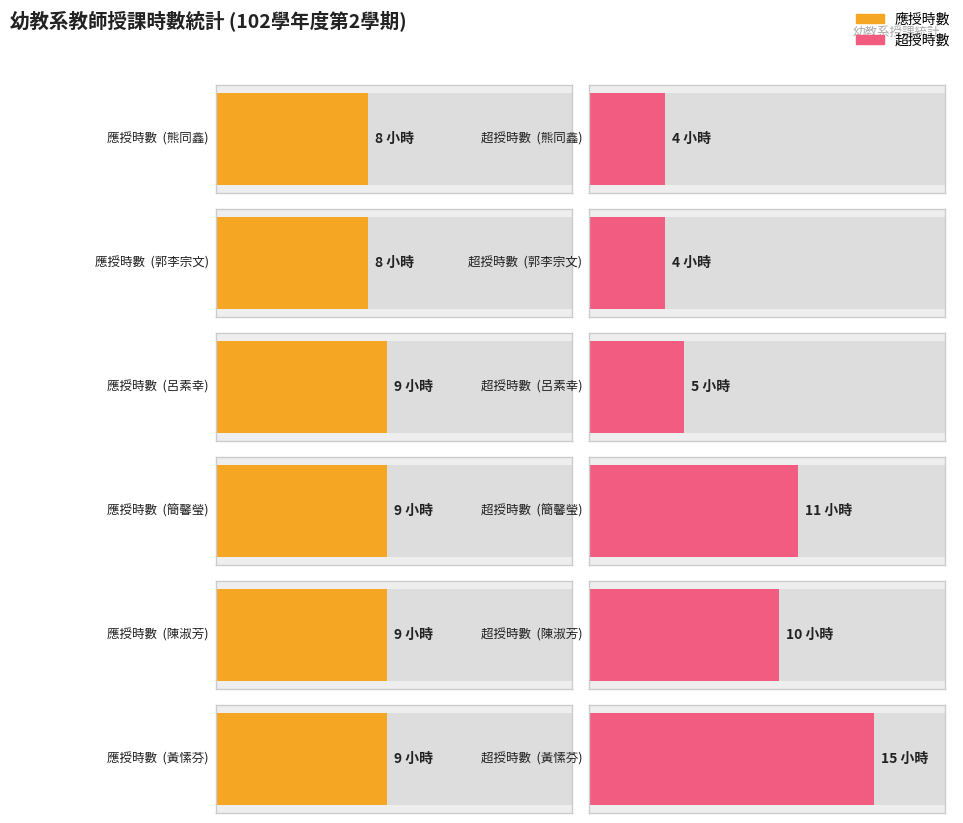

What is the value of the 超授時數 bar at the 4th from the left?

11